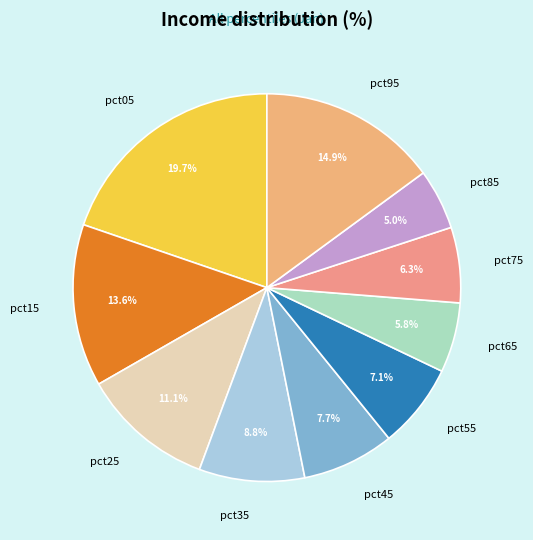

To the nearest percent, what is the difference between the largest and smallest slice percentages?

15%